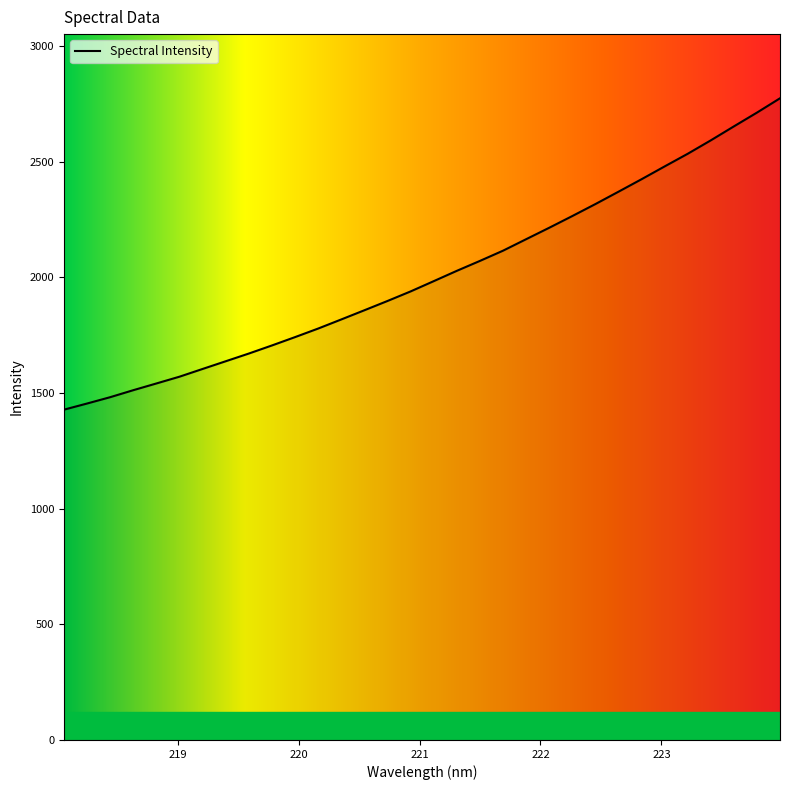

What is the difference between the maximum and minimum values?

1345.8